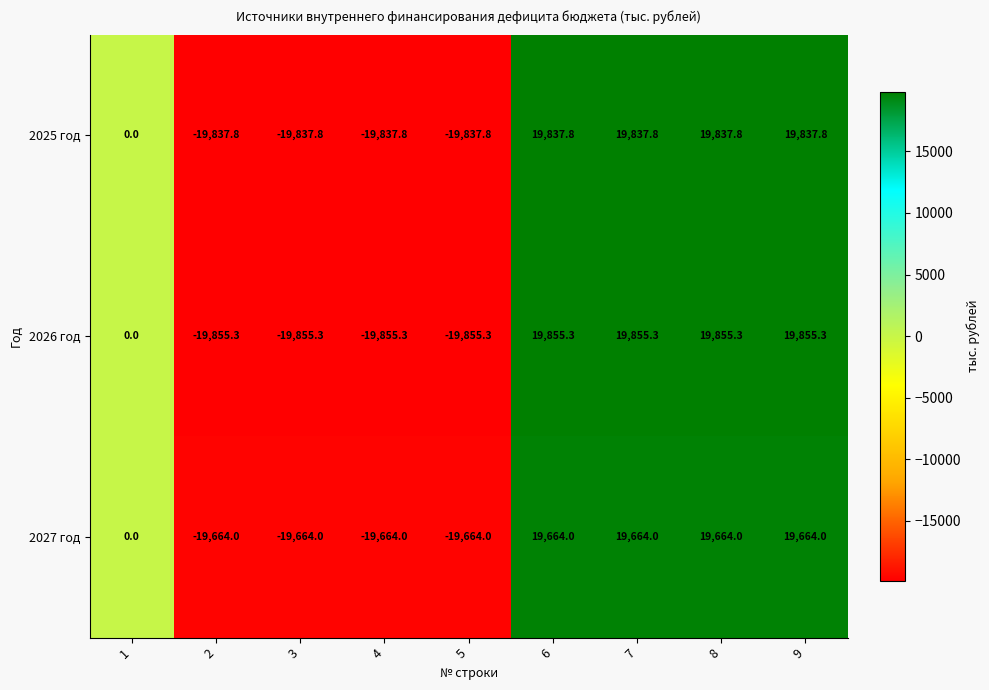

Reading right to left, what are all the values shown in this chart?

2025 год: 19837.8	19837.8	19837.8	19837.8	-19837.8	-19837.8	-19837.8	-19837.8	0.0
2026 год: 19855.3	19855.3	19855.3	19855.3	-19855.3	-19855.3	-19855.3	-19855.3	0.0
2027 год: 19664.0	19664.0	19664.0	19664.0	-19664.0	-19664.0	-19664.0	-19664.0	0.0